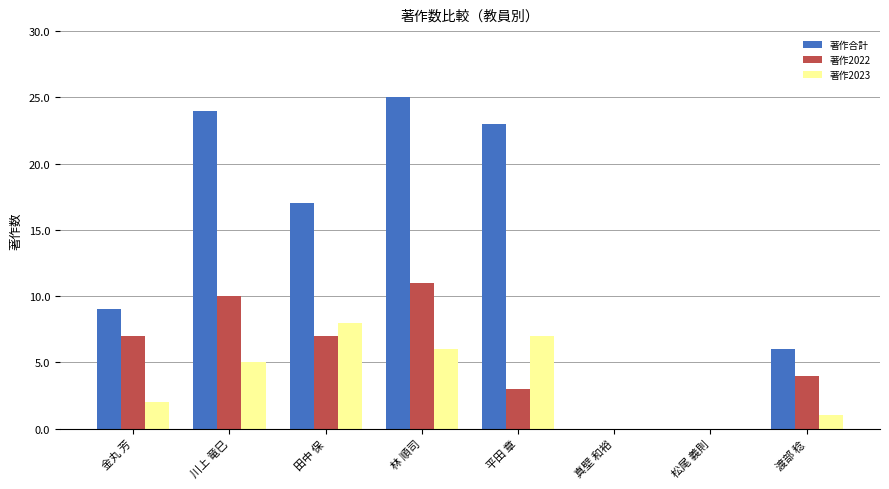

At which label does 著作合計 first exceed 17?

川上 竜巳